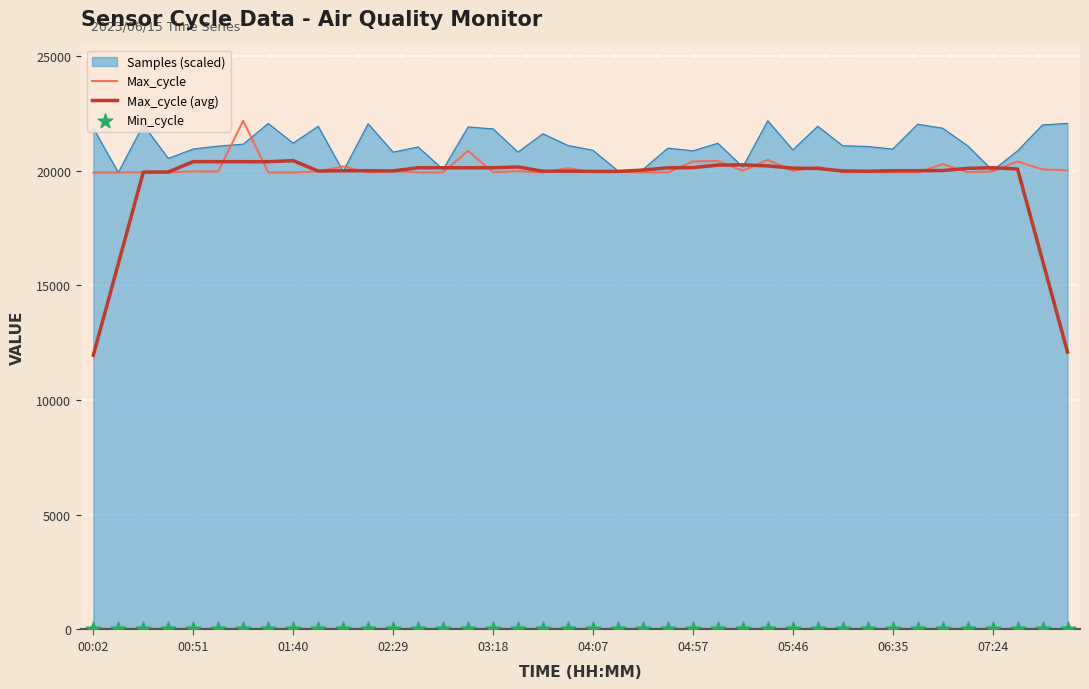

Which series contains the highest Y value?

Max_cycle